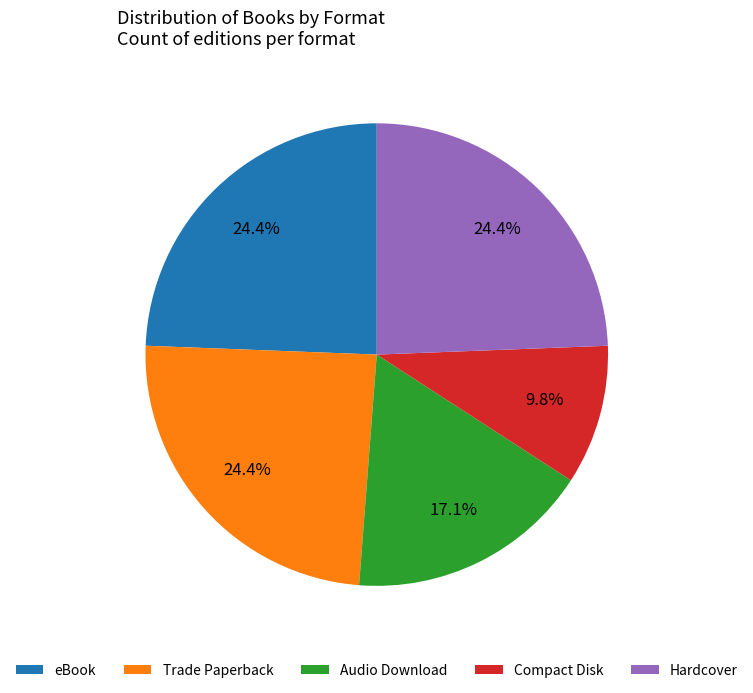

What is the ratio of the value at Audio Download to the value at Trade Paperback?

0.7